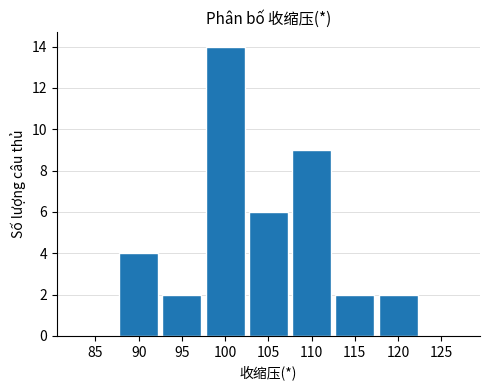

Reading right to left, list all the values displayed in this chart.

125=0	120=2	115=2	110=9	105=6	100=14	95=2	90=4	85=0